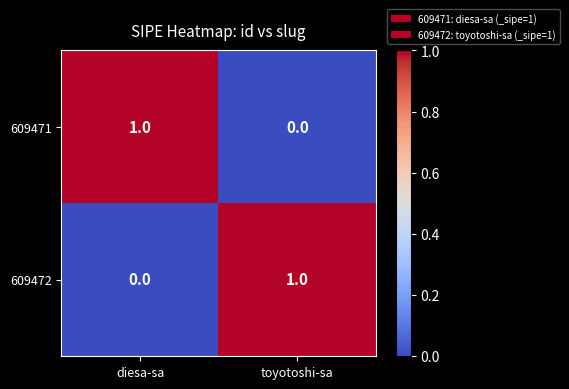

At which label does 609471 reach its minimum?

toyotoshi-sa